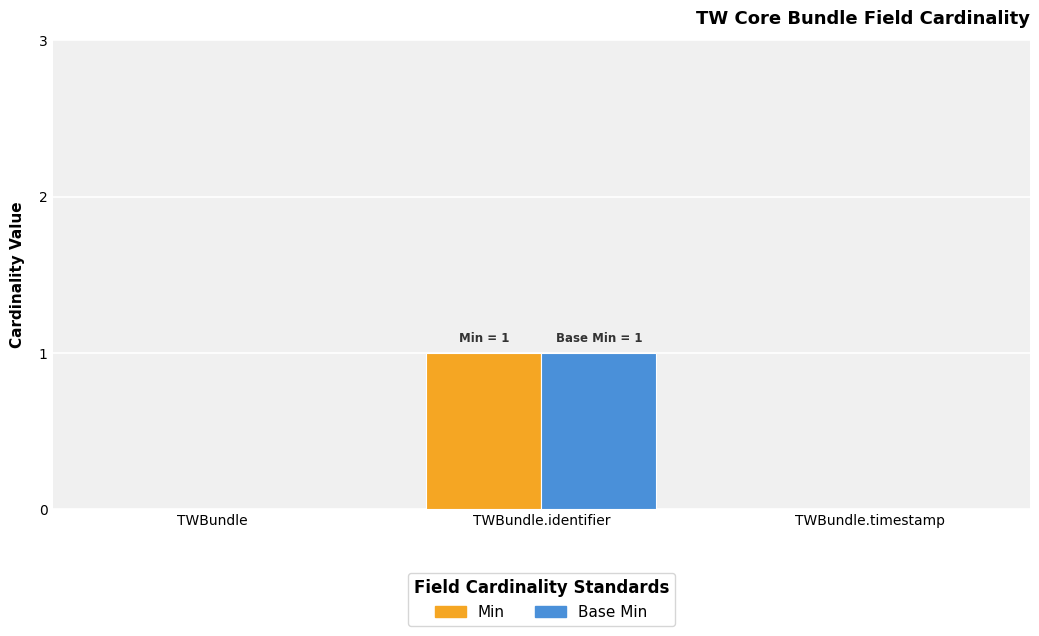

Does the chart contain stacked bars?

No